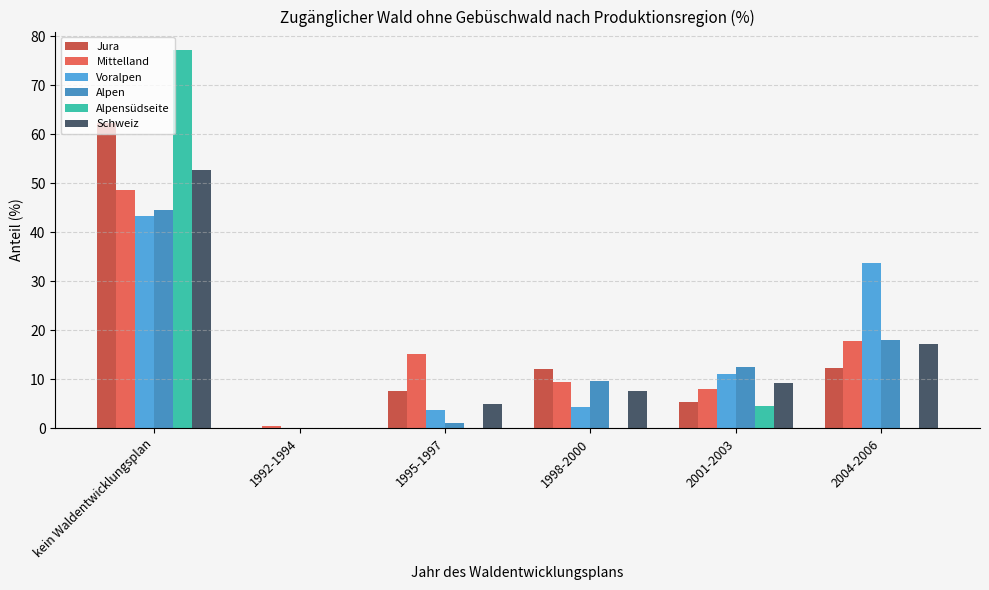

How many groups of bars are there?

6